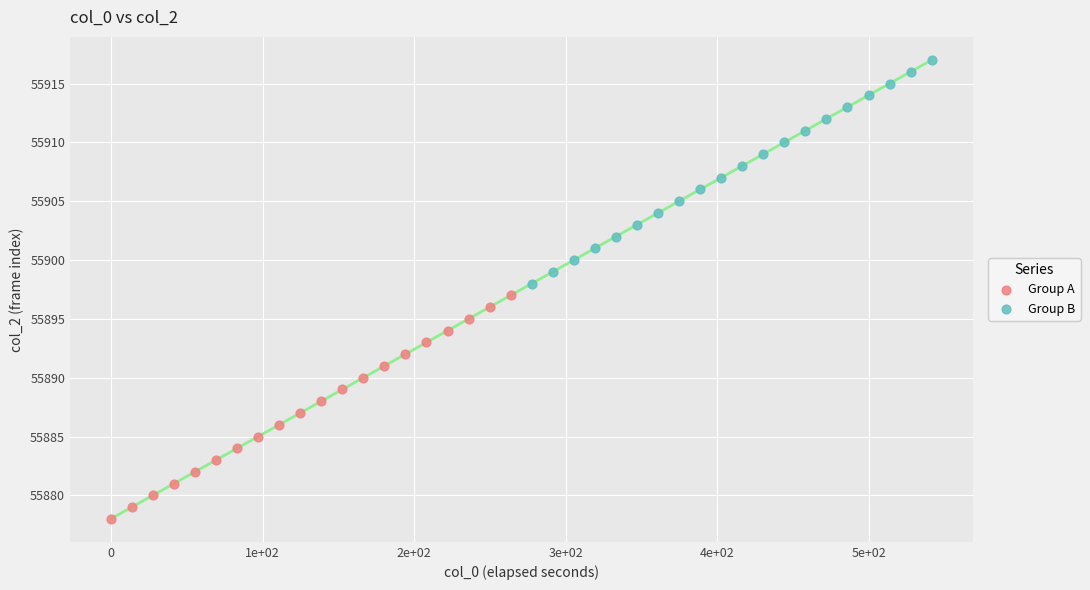

What are all the series names shown in the legend?

Group A, Group B